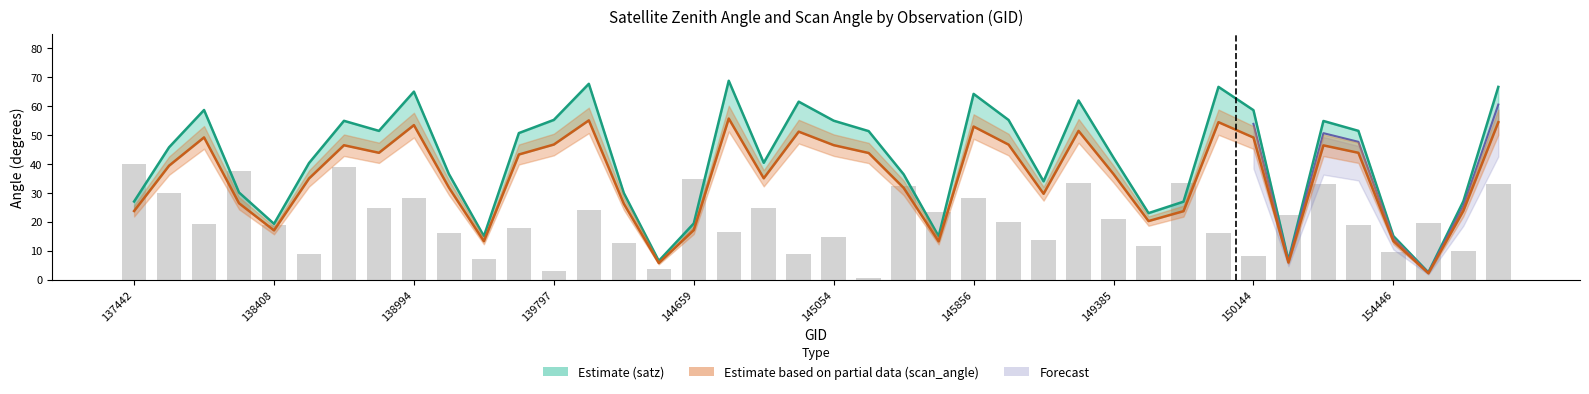

What is the approximate value of scan_angle at 146044?

46.6